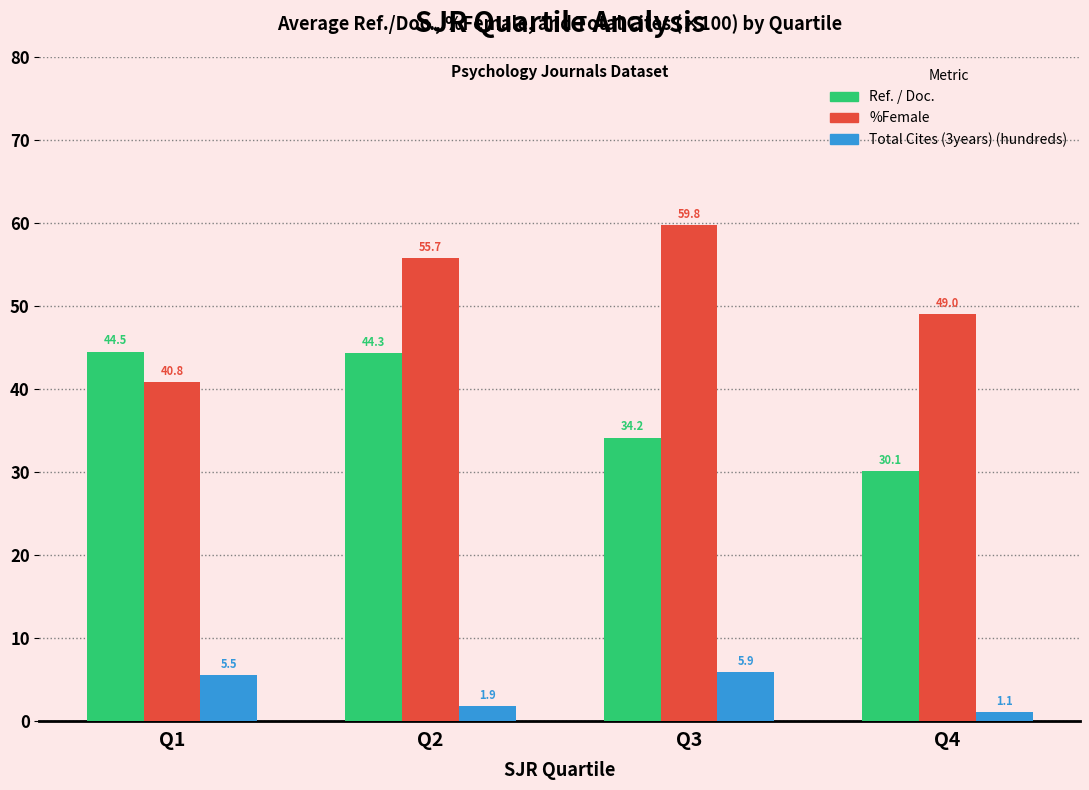

At which category is the sum across all series the highest?

Q2